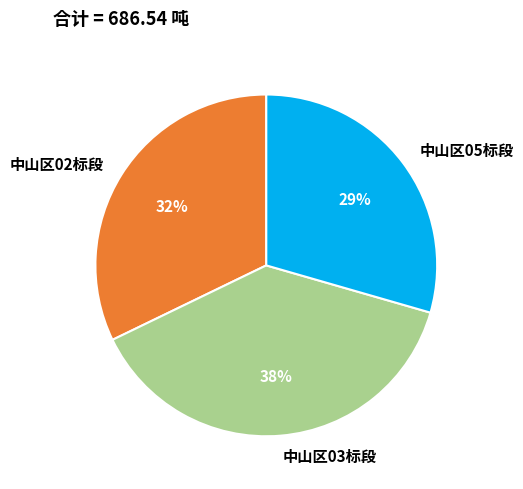

Which slice is the largest?

中山区03标段